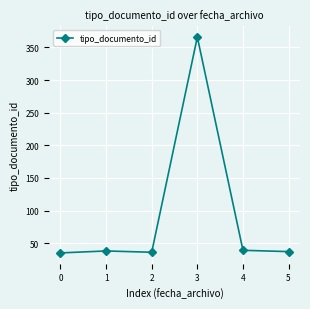

True or false: the data has more than 2 interior local peaks.

False